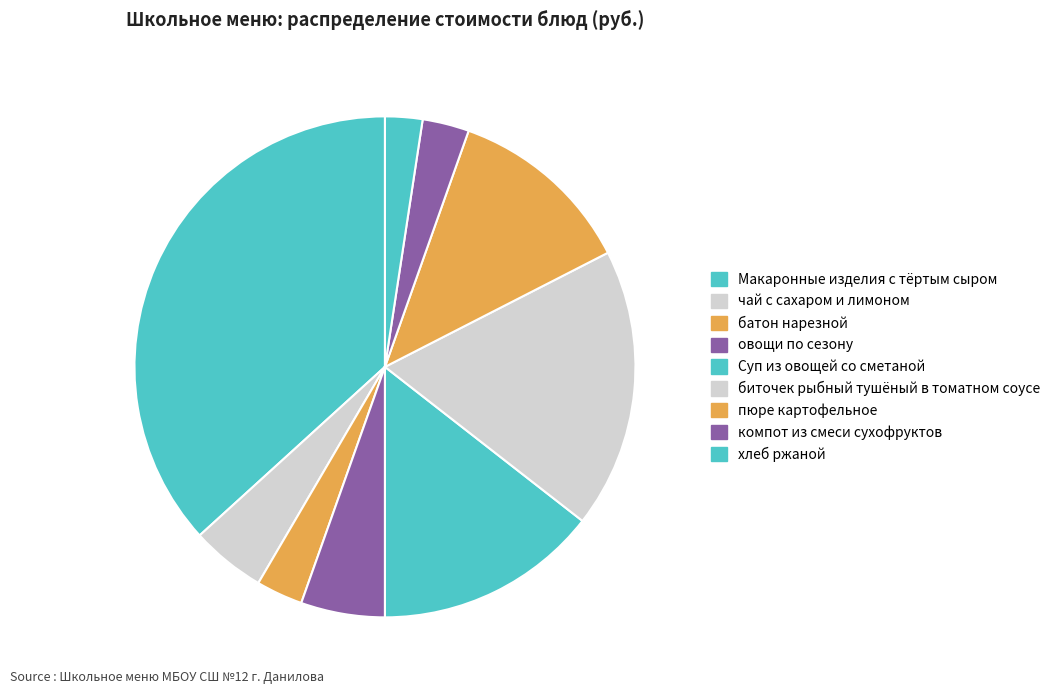

Which category has the biggest portion of the pie?

Макаронные изделия с тёртым сыром